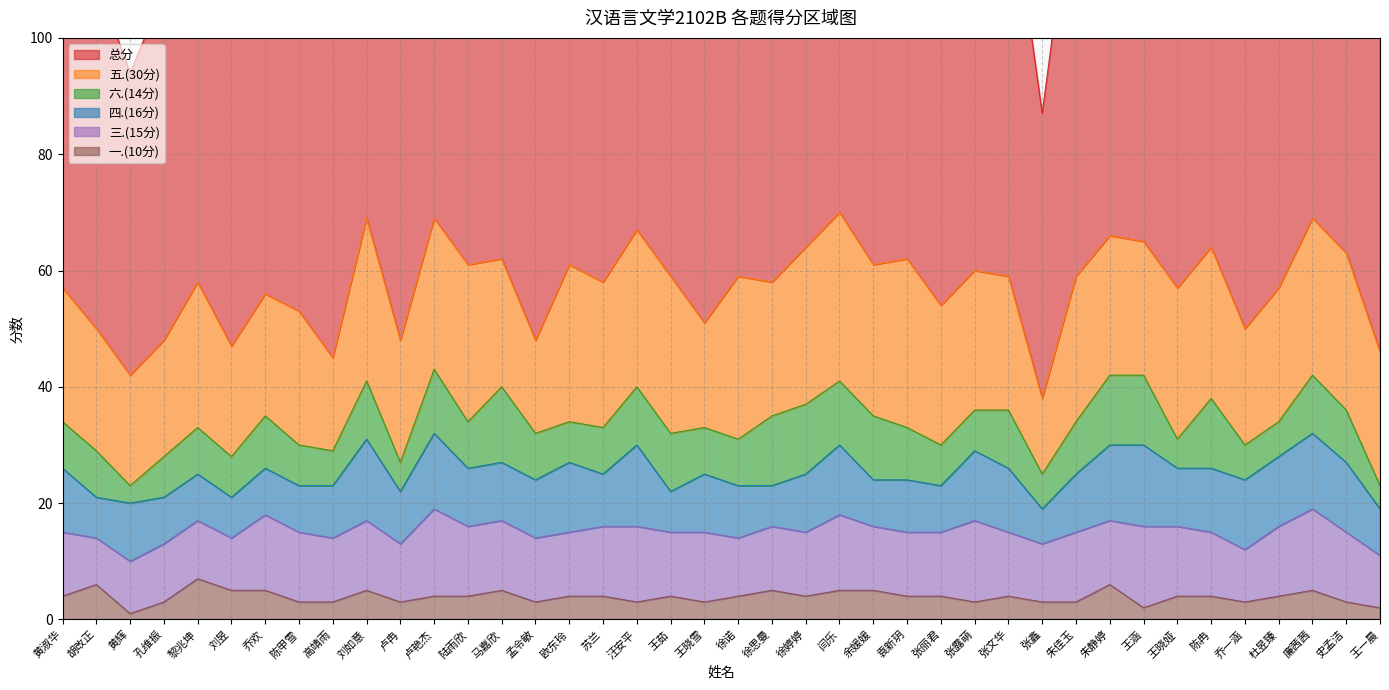

How many data points in 总分 are above 71?

19